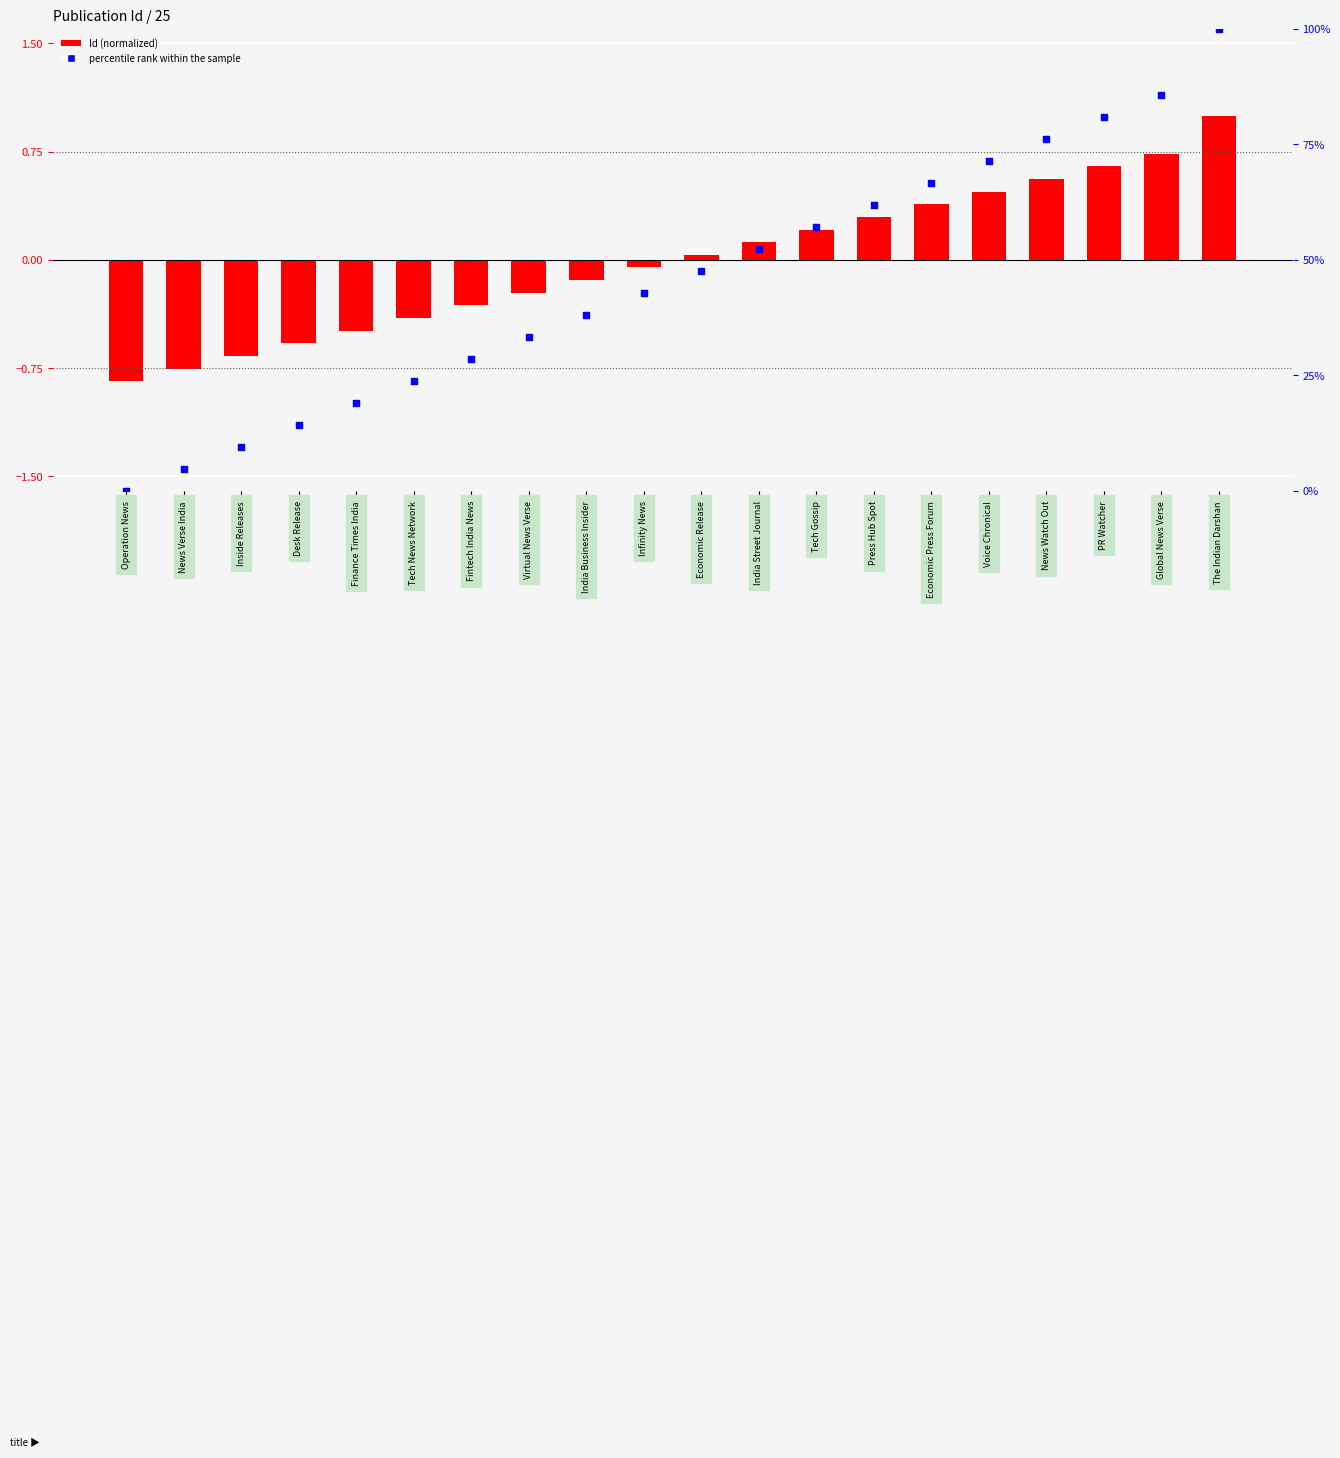

What are all the series names shown in the legend?

Id (normalized), percentile rank within the sample